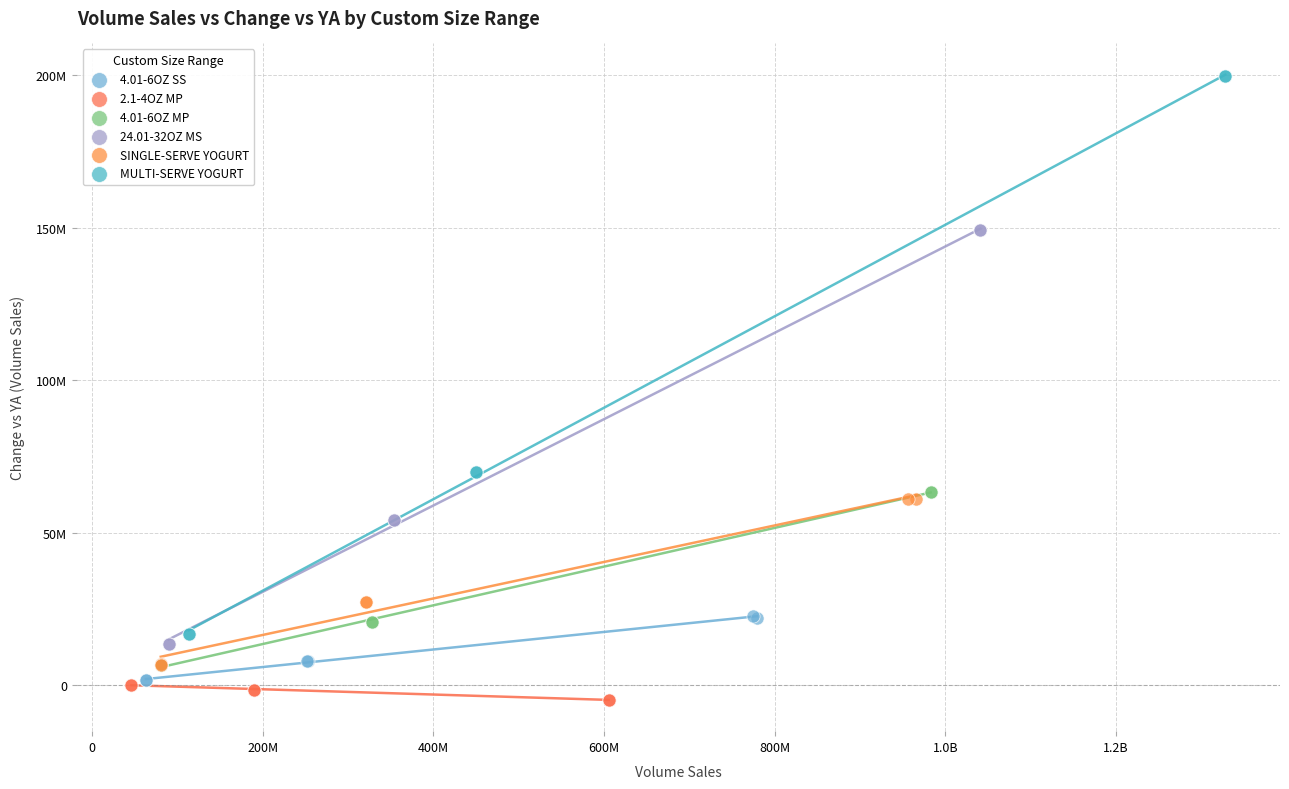

Which series contains the lowest Y value?

2.1-4OZ MP